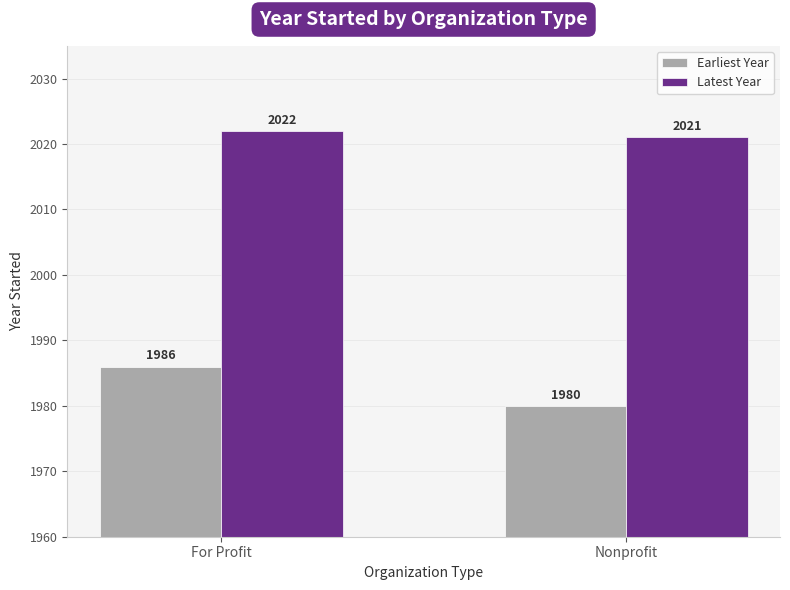

The Earliest Year series shows 790 at Nonprofit. True or false?

False